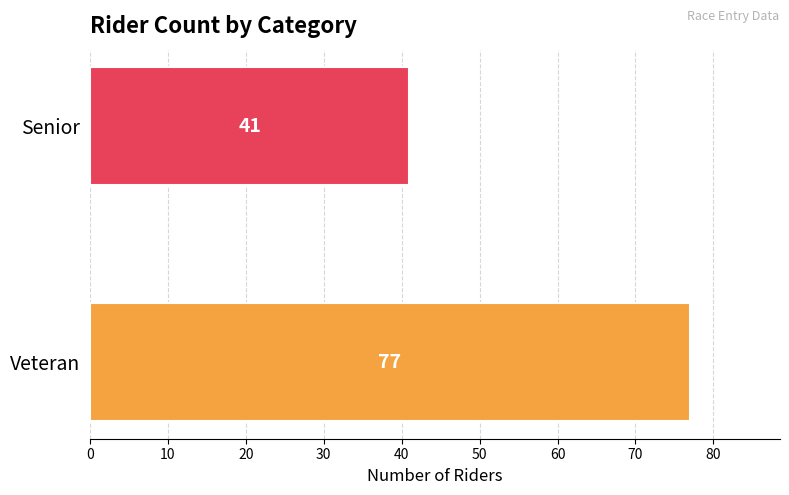

The chart shows a value of 56 at Senior. True or false?

False